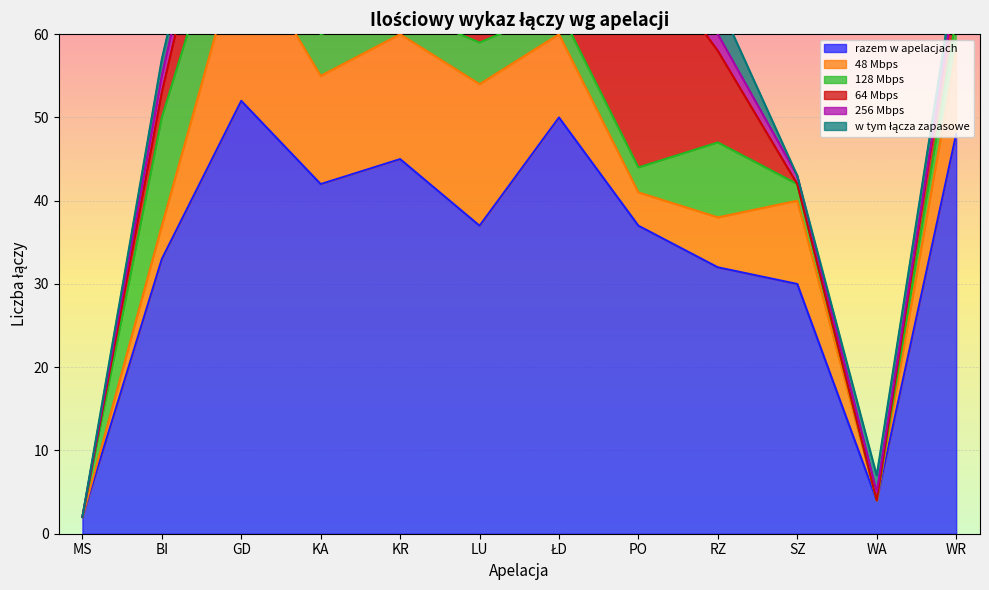

What position from the left is KR?

5